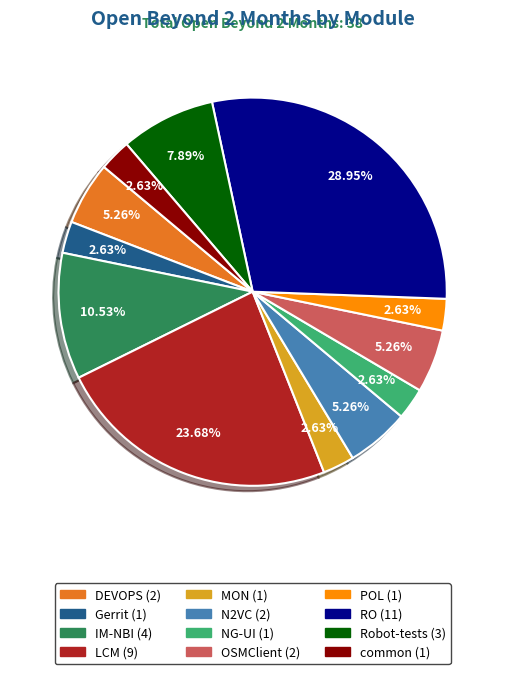

Is there a majority slice in this chart?

No